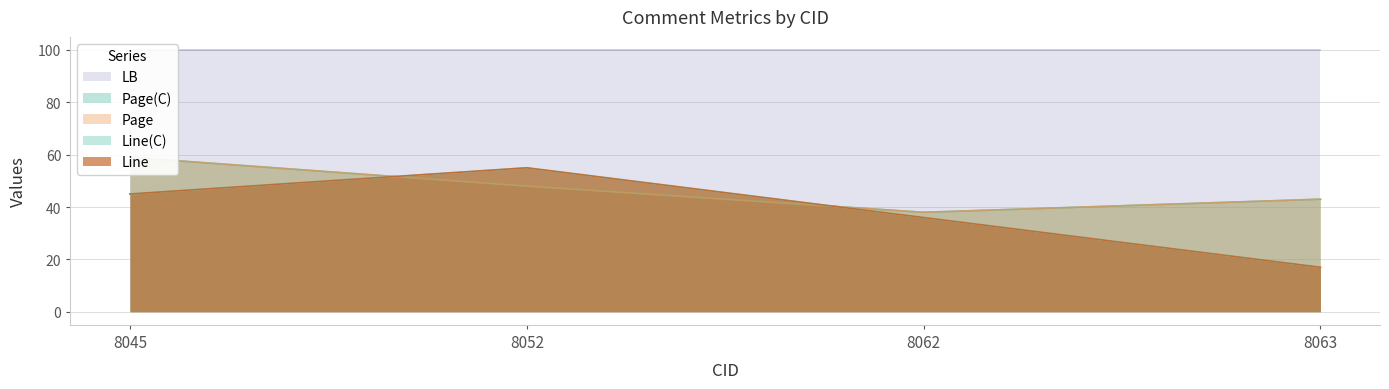

Where do Line(C) and Page(C) first cross each other?

8045 and 8052